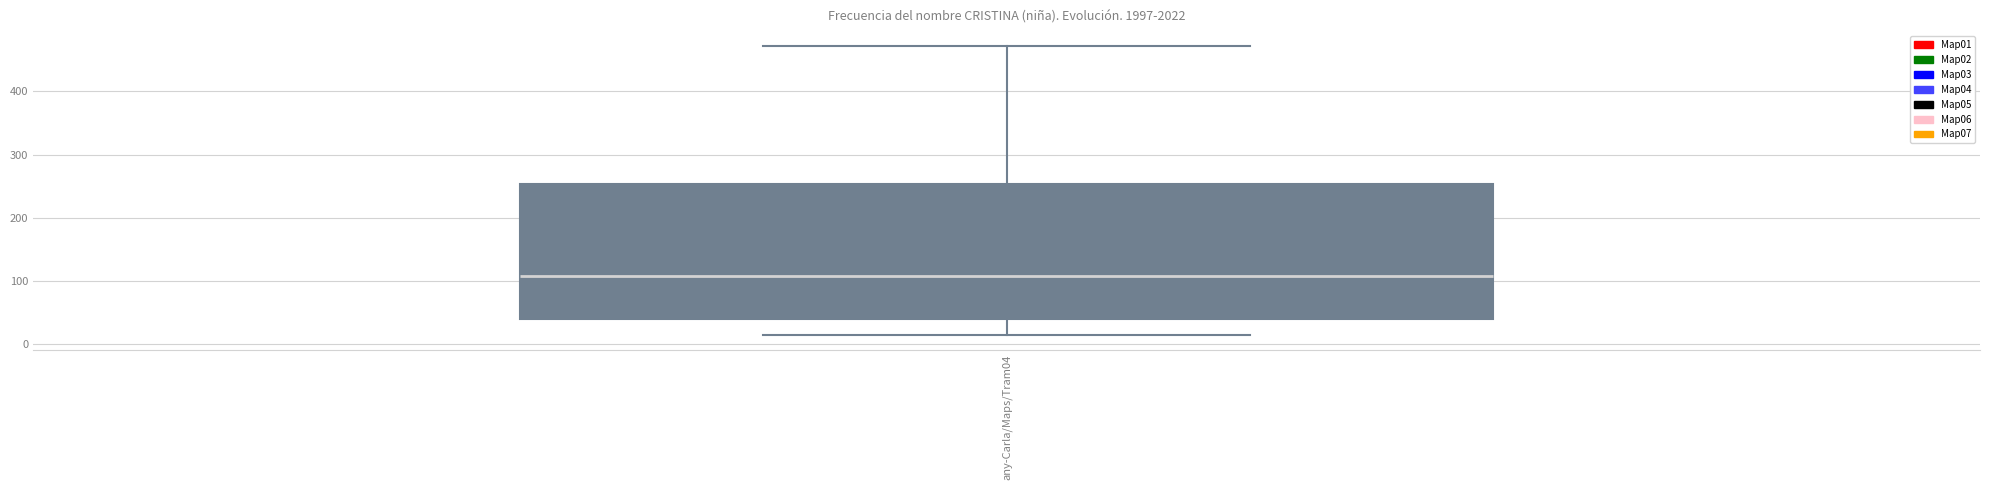

Transcribe this box plot: give where the median line is, the range the box spans, and where the two whiskers end, as read against the y-axis. The values are not printed on the chart, so give them approximately, as read against the axis.

median 110, box 40 to 250, whiskers 10 to 470